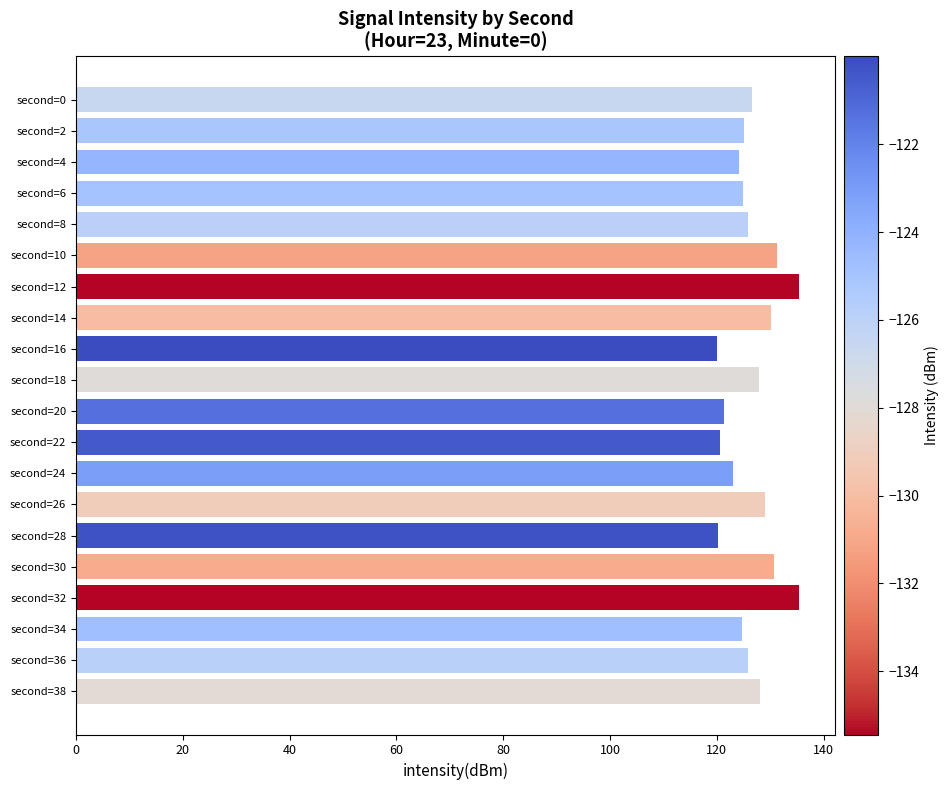

True or false: the data shows 130.1 at second=14.

True